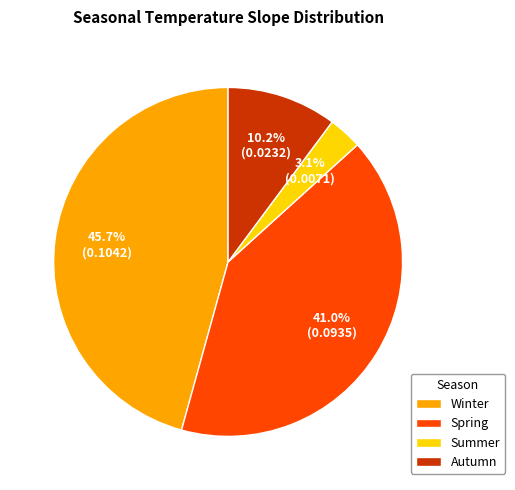

Is Winter the majority of the pie?

No